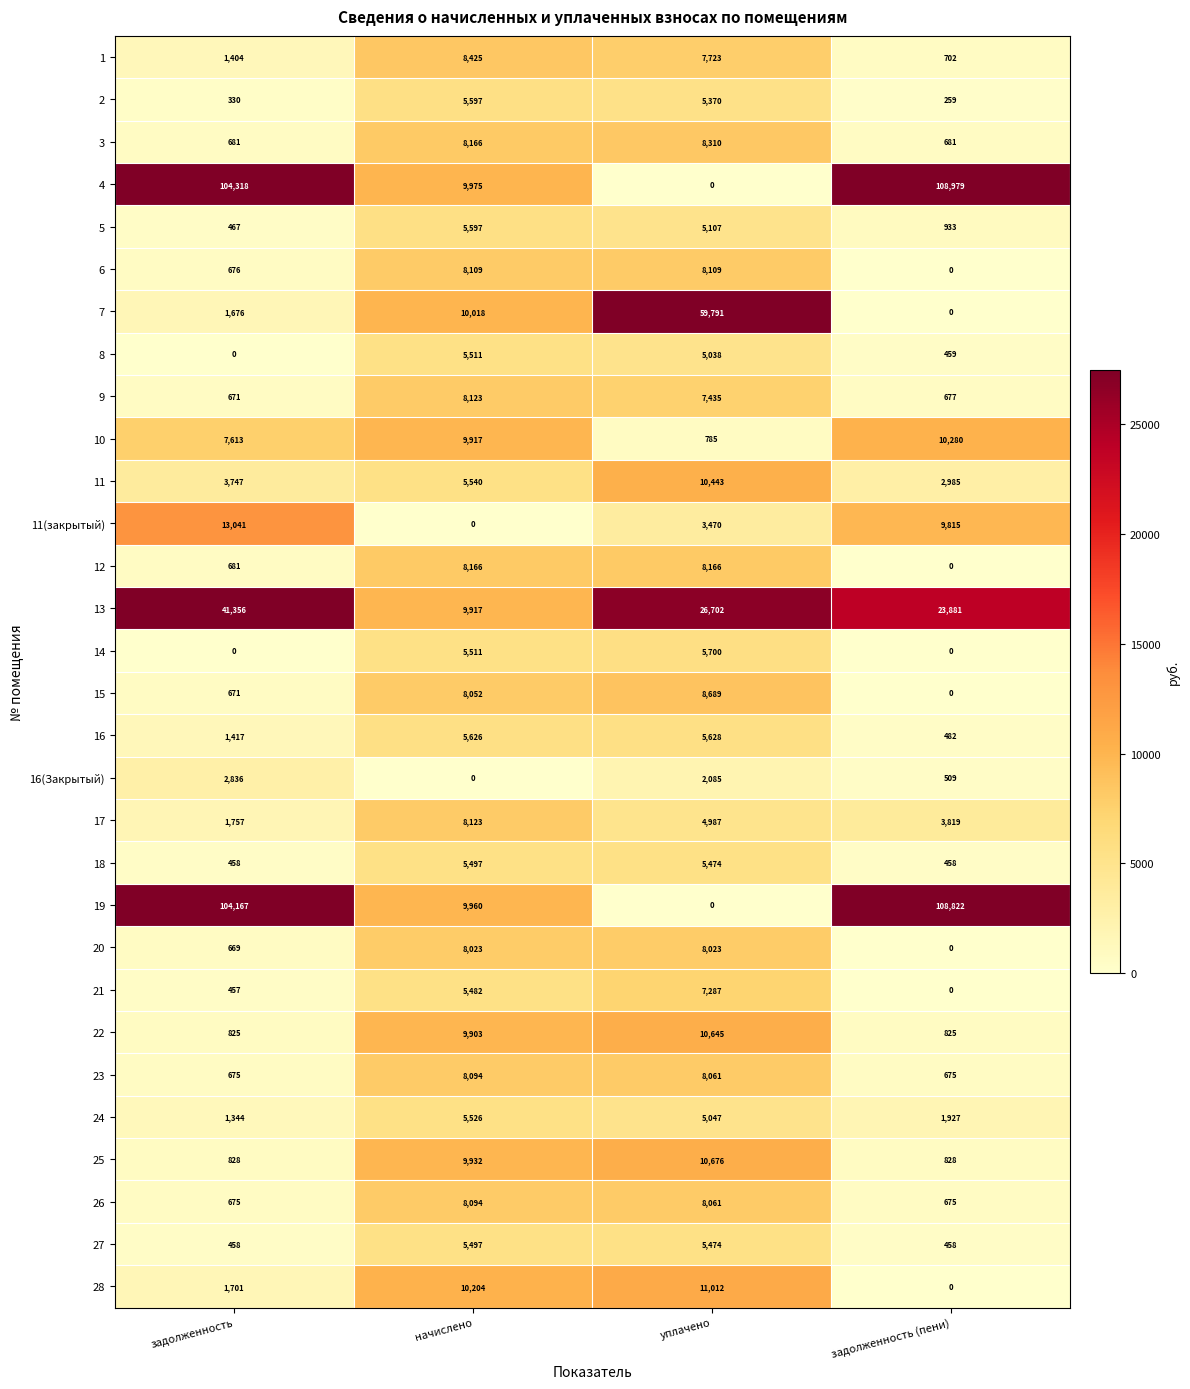

Which category has the highest value in the 10 series?

задолженность (пени)